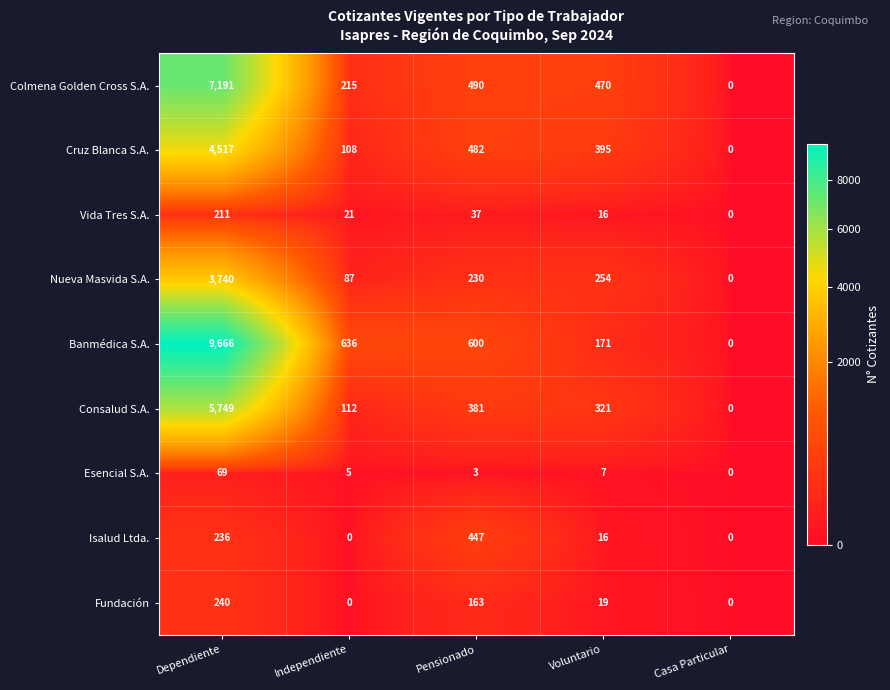

True or false: Banmédica S.A. has a value of 9666 at Dependiente.

True